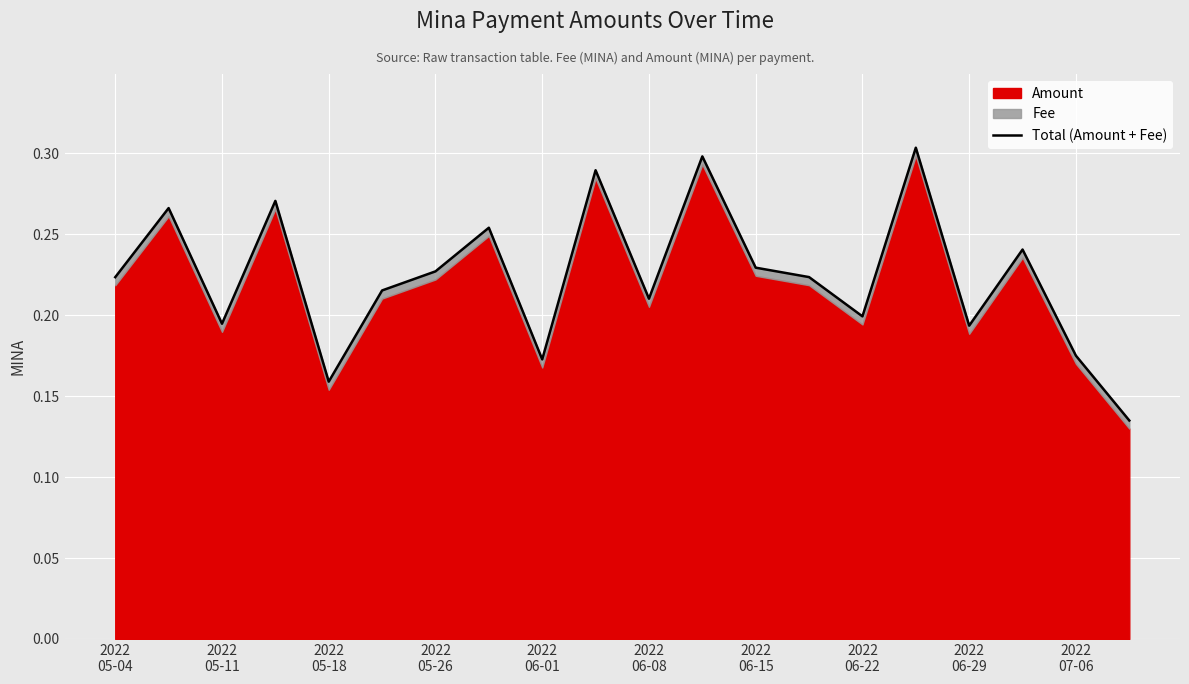

What is the change in value from 2022
06-08 to 19?

-0.1